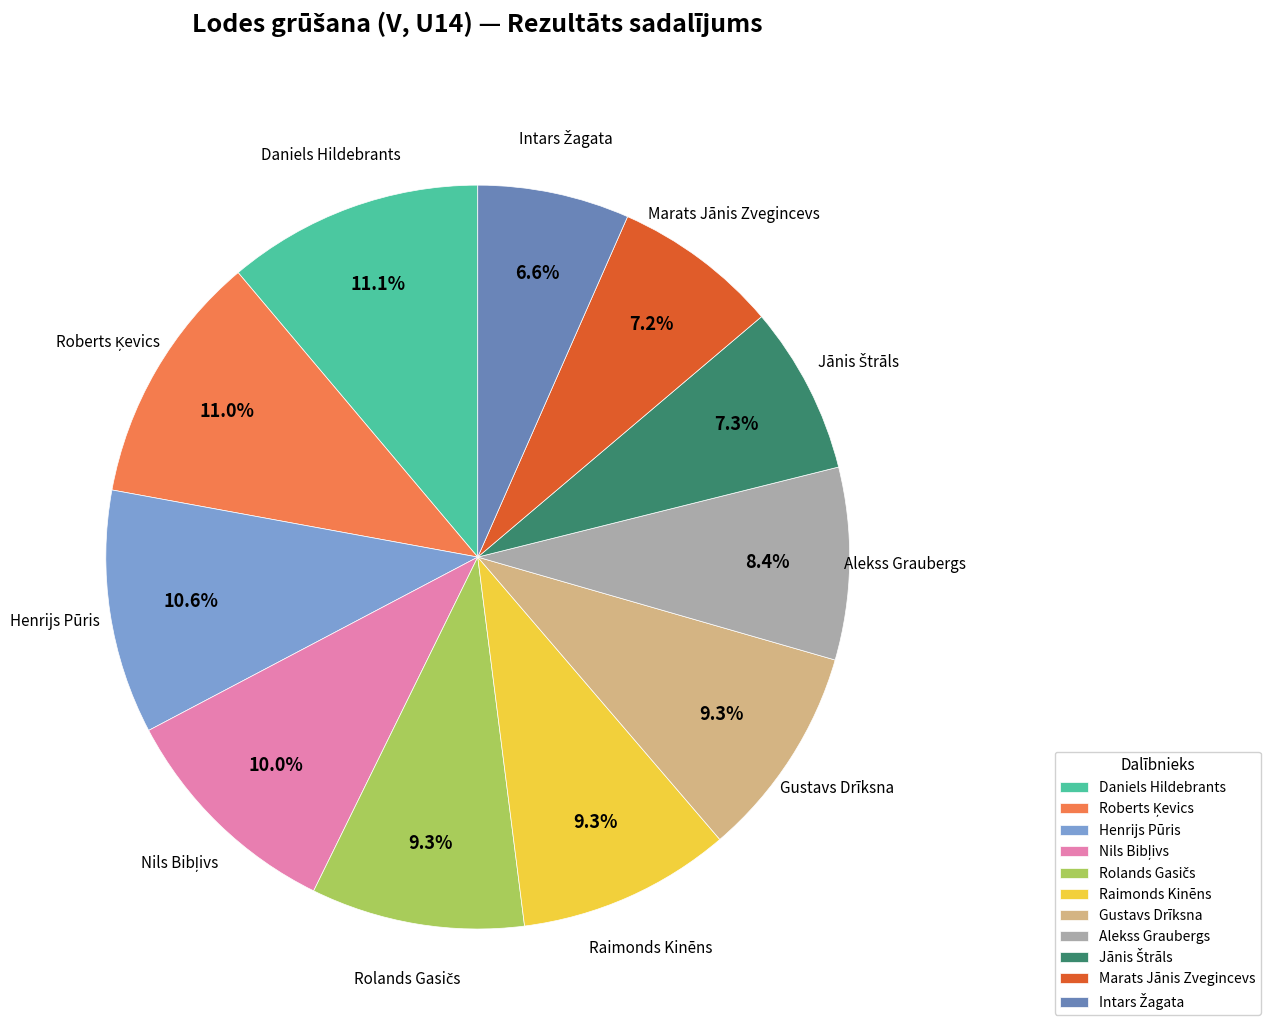

How much of the chart is everything except Daniels Hildebrants?

88.9%